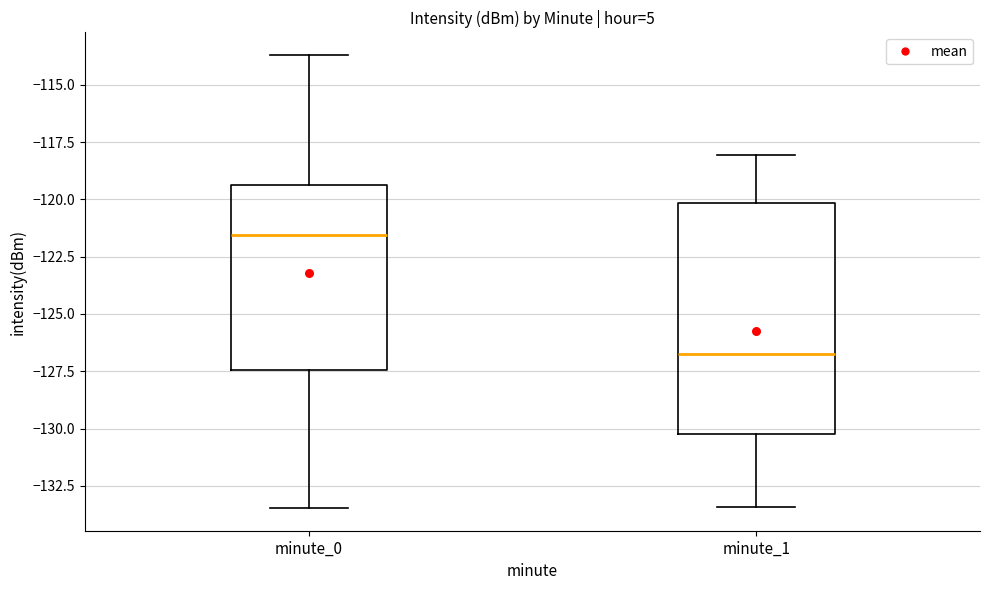

Reading left to right, transcribe this box plot: for each box, give where its median line is, the range the box spans, and where its two whiskers end, as read against the y-axis. The values are not printed on the chart, so give them approximately, as read against the axis.

minute_0: median -121.5, box -127.5 to -119.5, whiskers -133.5 to -113.5
minute_1: median -126.5, box -130.5 to -120.0, whiskers -133.5 to -118.0